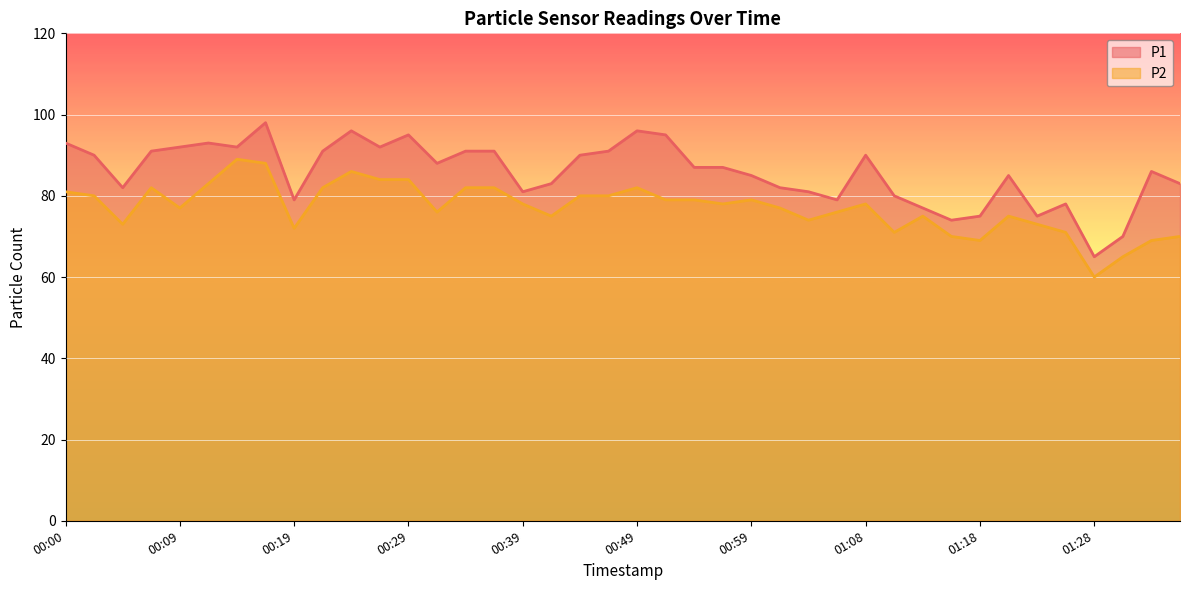

Read the P1 value at 00:07, to the nearest 10.

90